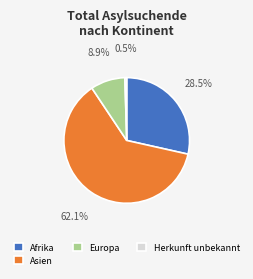

Which has a higher value, Europa or Herkunft unbekannt?

Europa